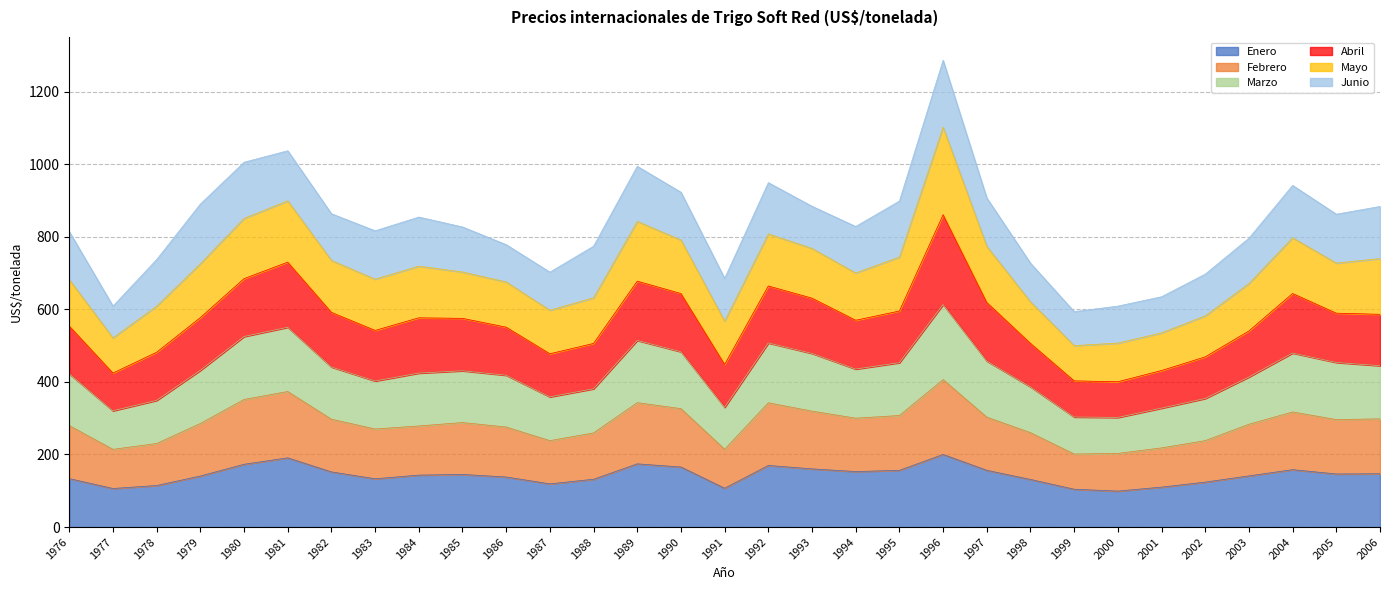

What is the minimum value for Enero?

99.1